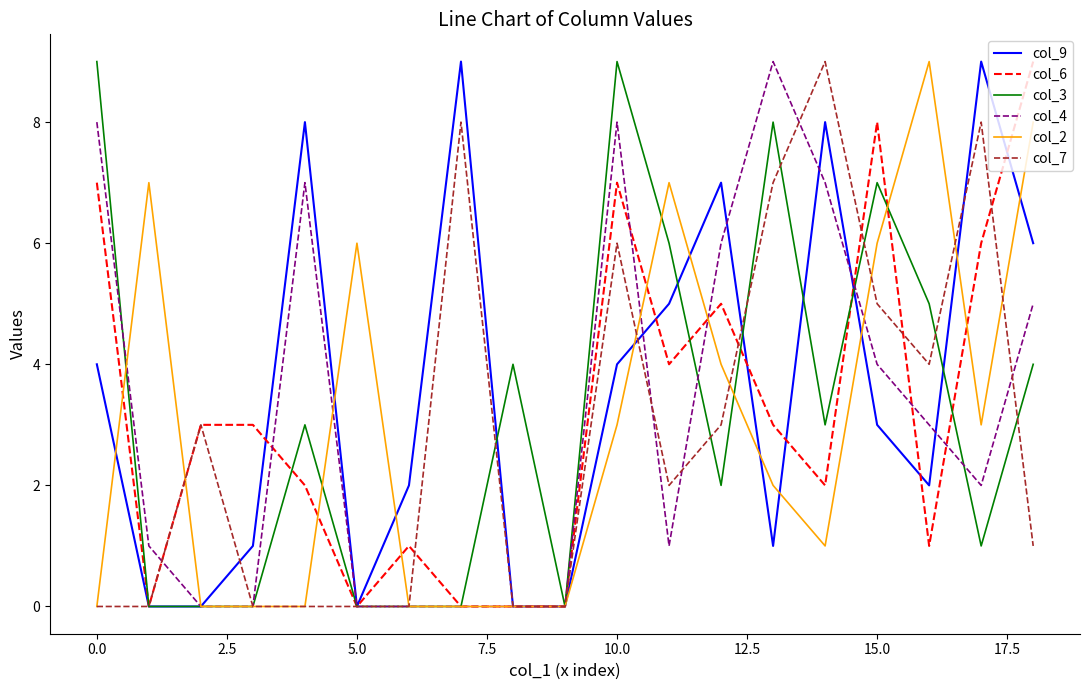

What is the maximum value for col_3?

9